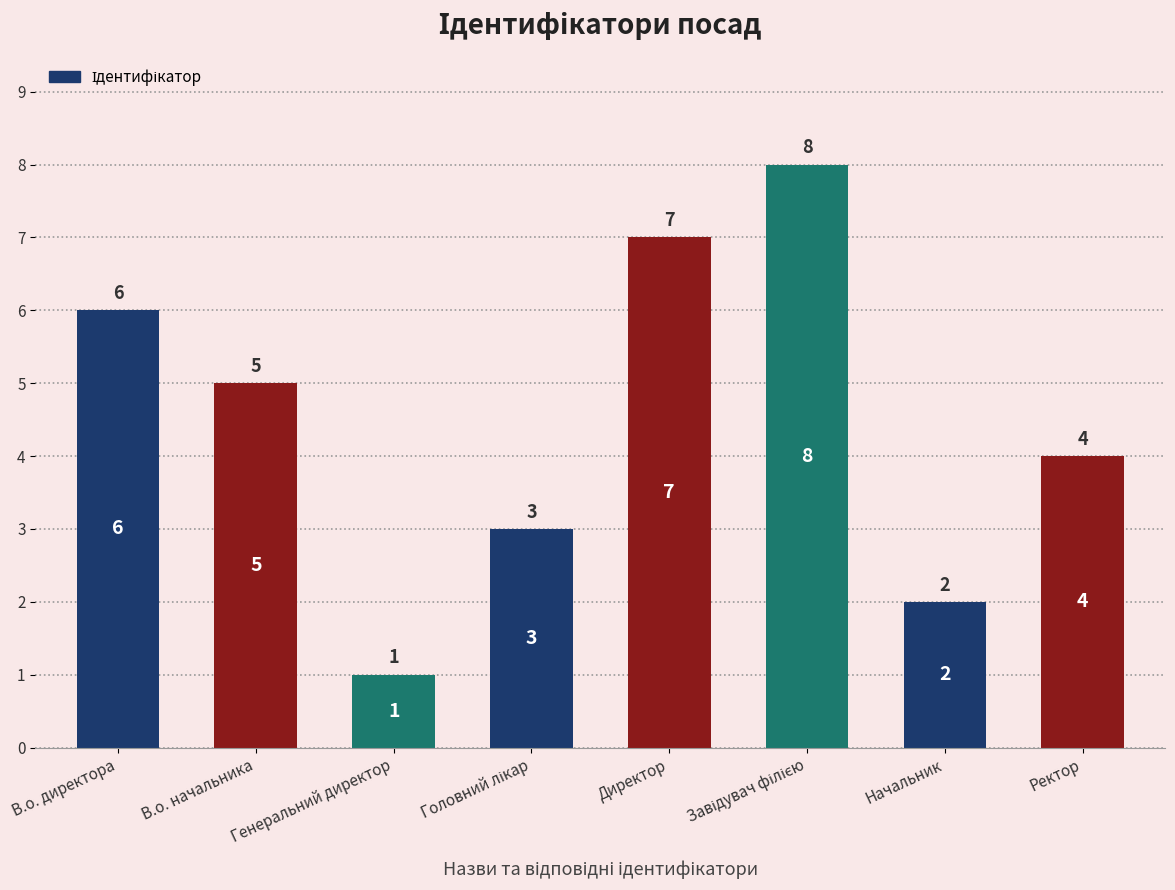

How many series are shown in this chart?

1